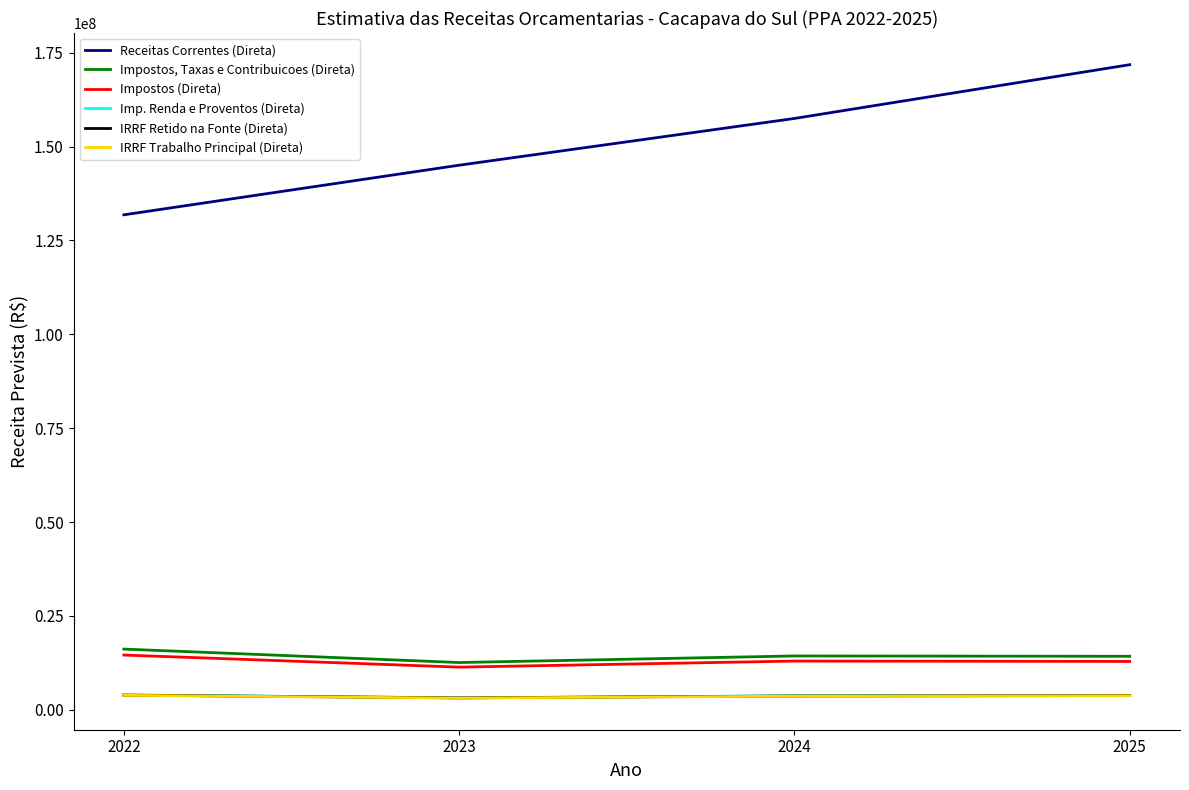

True or false: IRRF Trabalho Principal (Direta) and Impostos, Taxas e Contribuicoes (Direta) cross at least once.

False